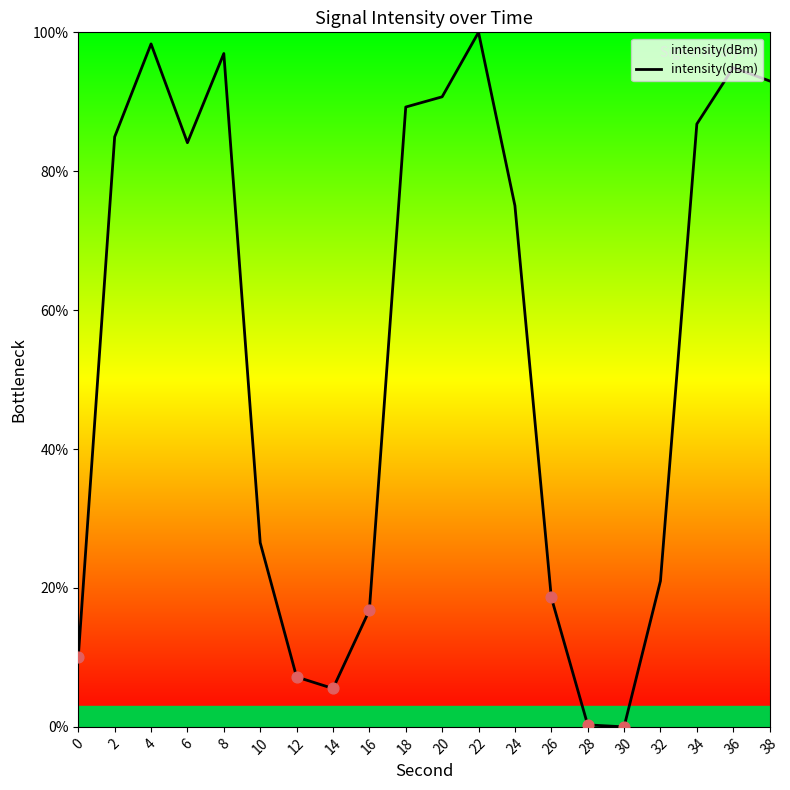

What is the change in value from 16 to 28?

-16.5